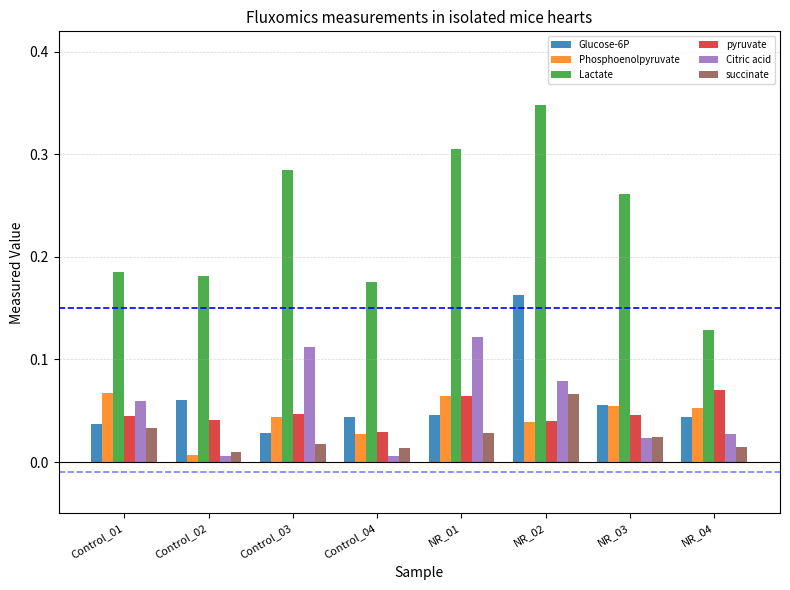

Count the Phosphoenolpyruvate values in the range 0 to 1.

8